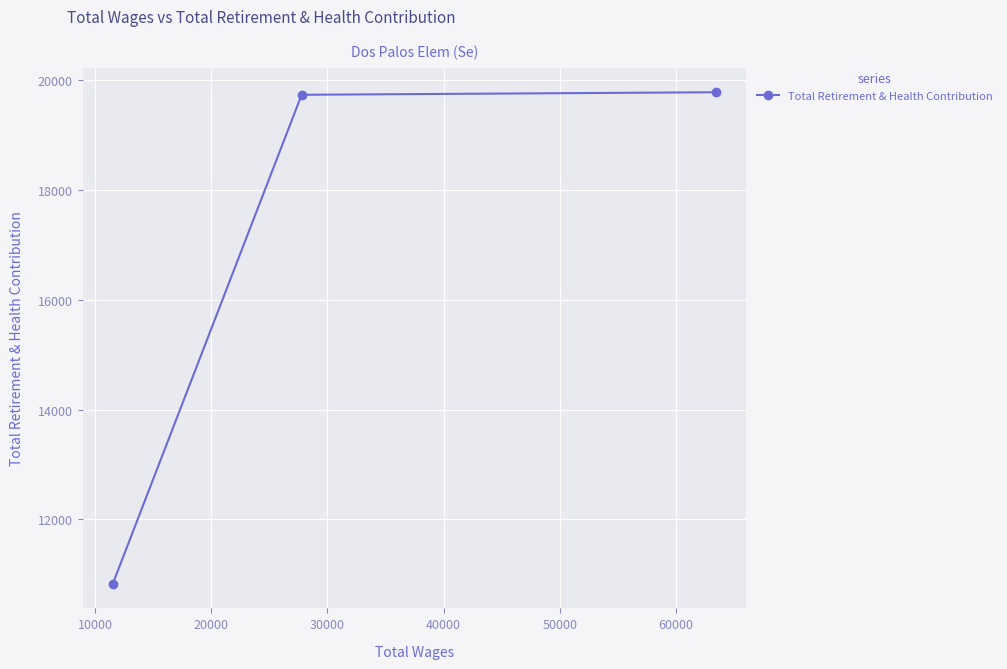

What is the sum of all values?

50341